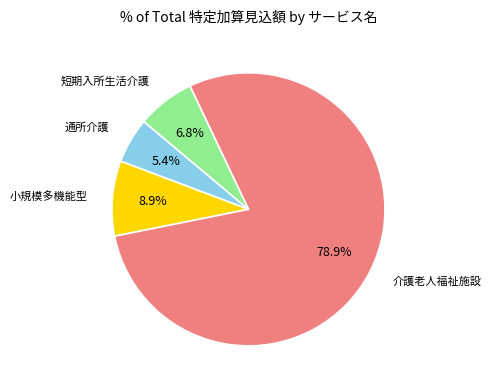

What is the ratio of the value at 通所介護 to the value at 小規模多機能型?

0.6